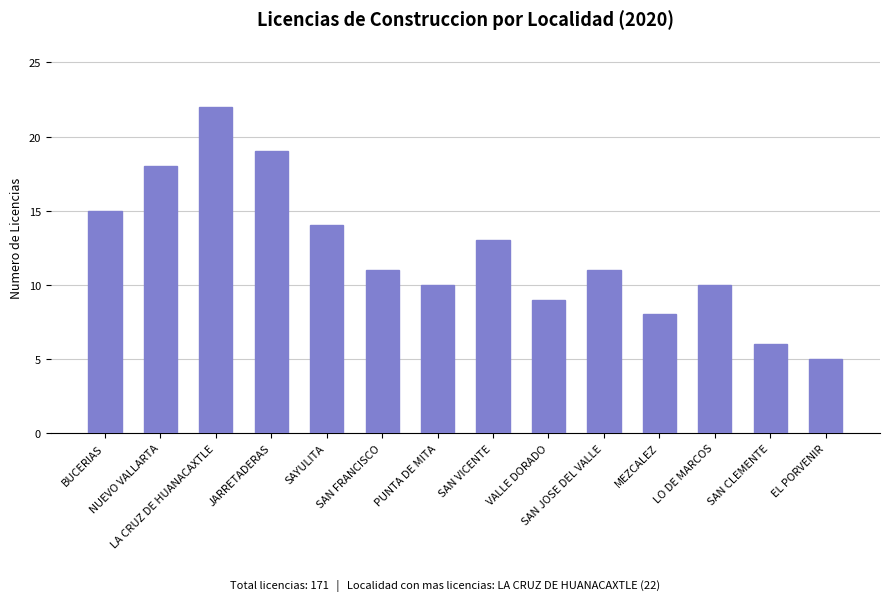

Are the bars grouped side by side (vs. stacked)?

No